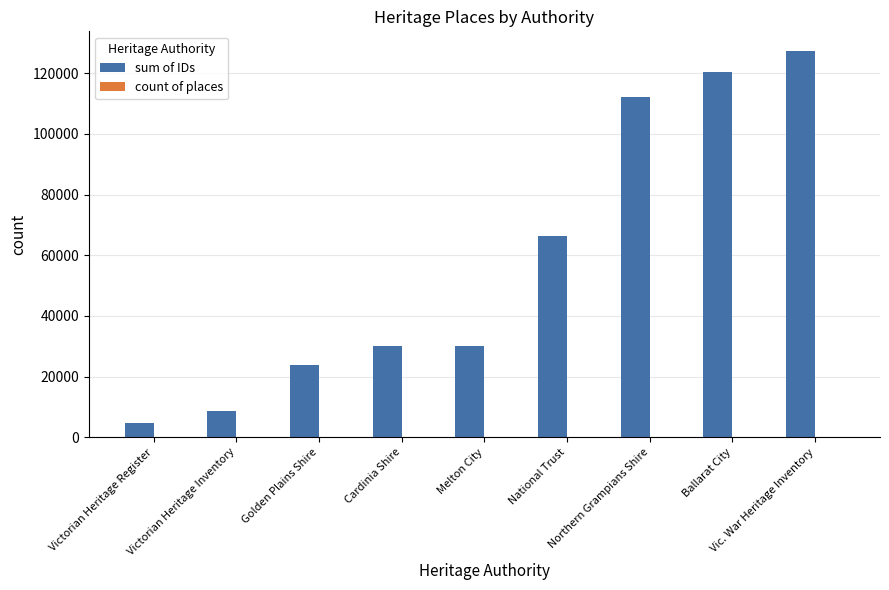

Which series has the widest spread of values?

sum of IDs